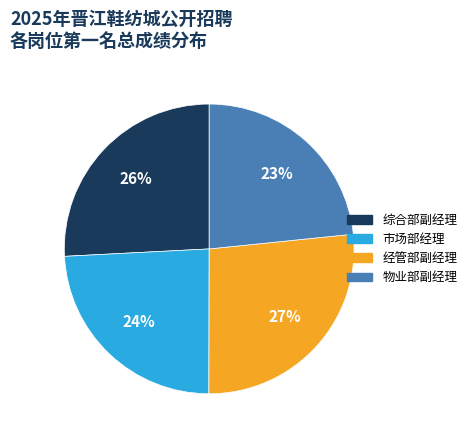

To the nearest percent, what portion does 物业部副经理 represent?

23%